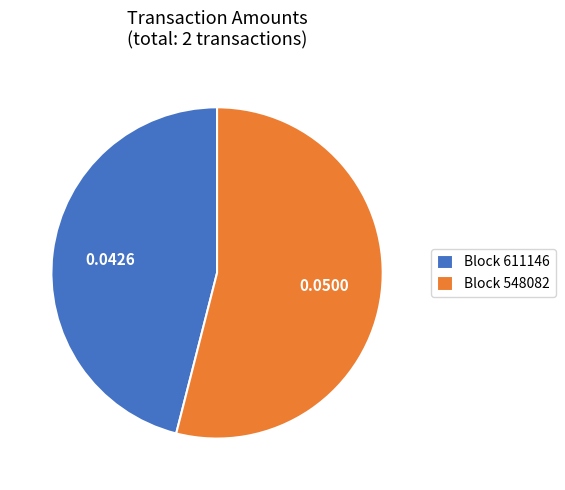

Which has a higher value, Block 611146 or Block 548082?

Block 548082